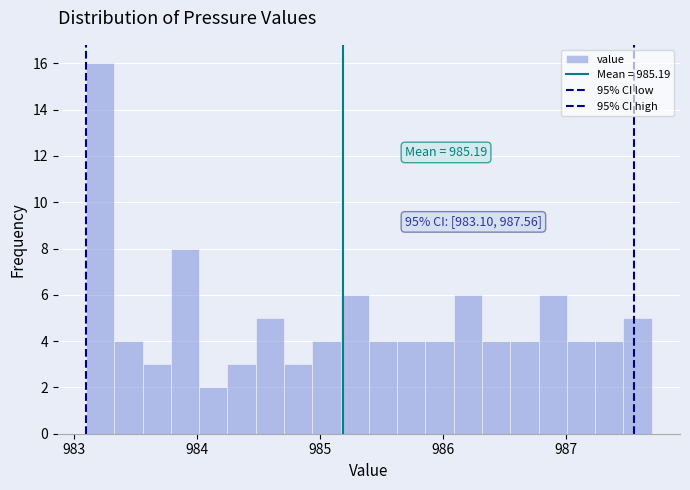

Around what value on the x-axis is the tallest bar? Give the approximate position of its centre, as read against the axis.

983.2